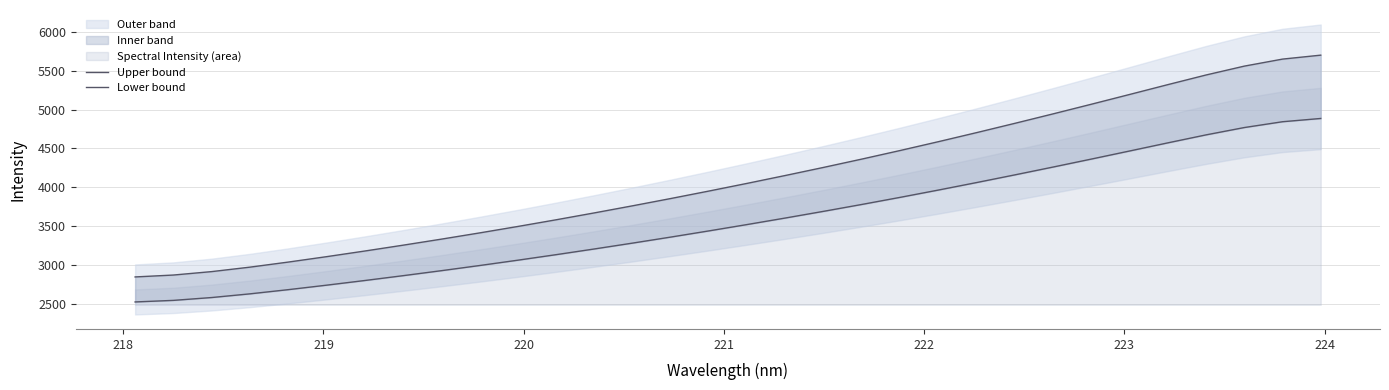

Which series has the largest total across all categories?

Upper bound